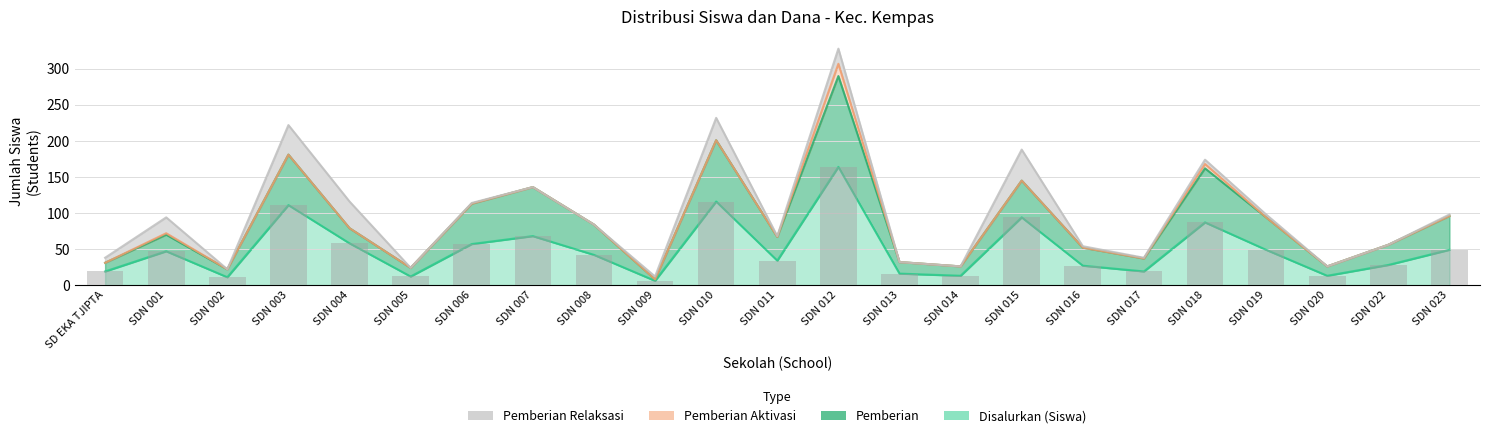

What is the smallest value displayed?

6